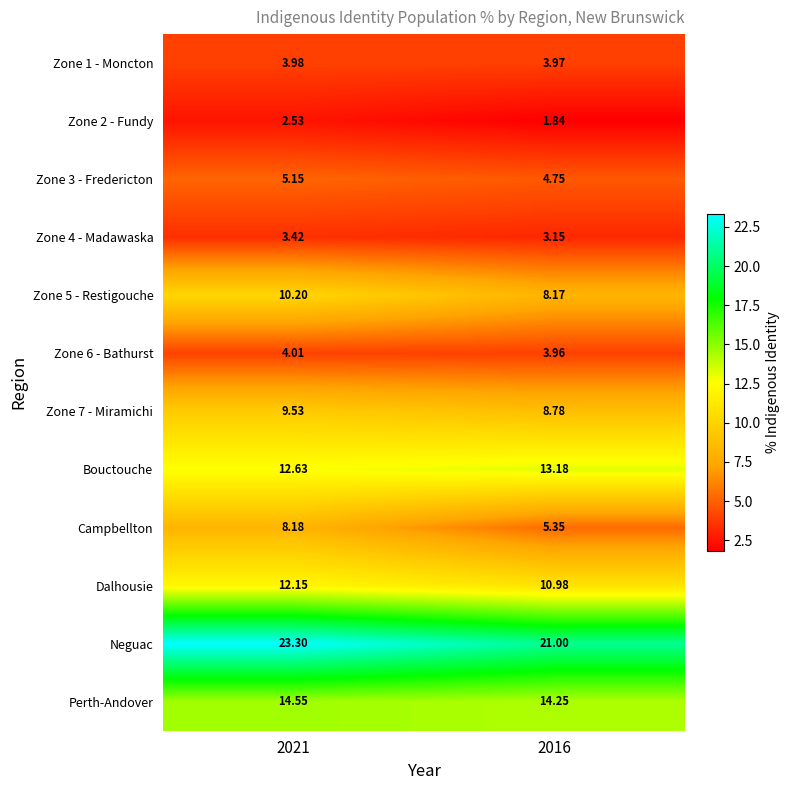

Is the value of Neguac at 2021 greater than the value of Zone 6 - Bathurst at 2016?

Yes